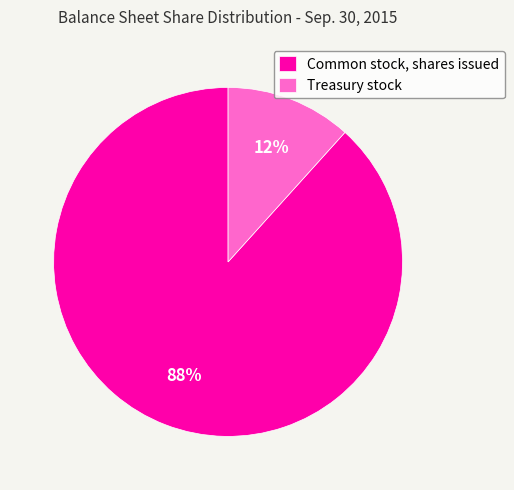

How many slices are in this pie chart?

2